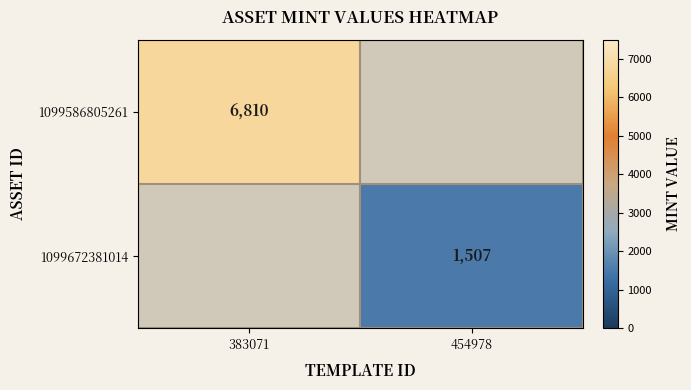

The value of 1099672381014 at 454978 is 536. True or false?

False